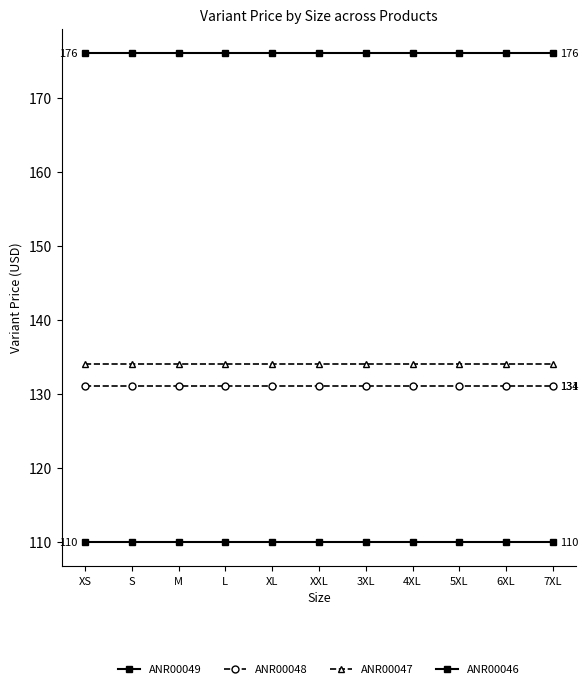

How many categories are shown in the chart?

11